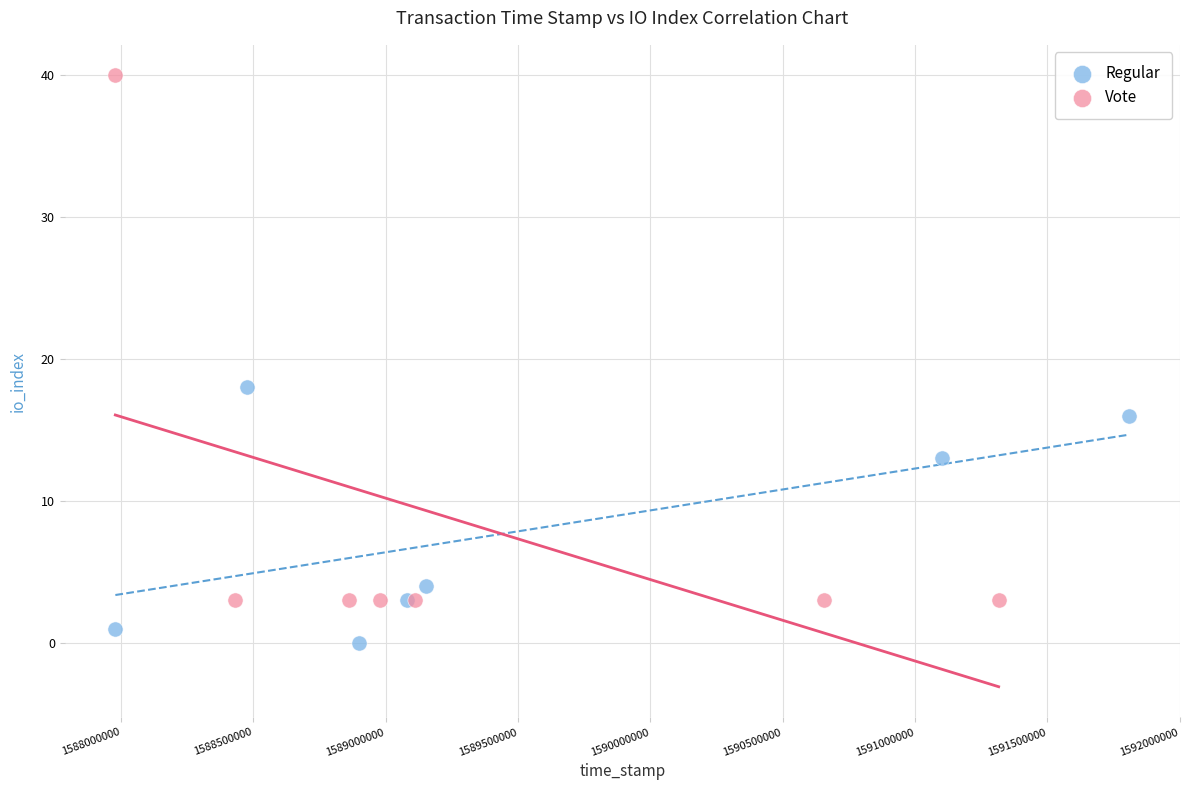

Which series contains the lowest Y value?

Regular